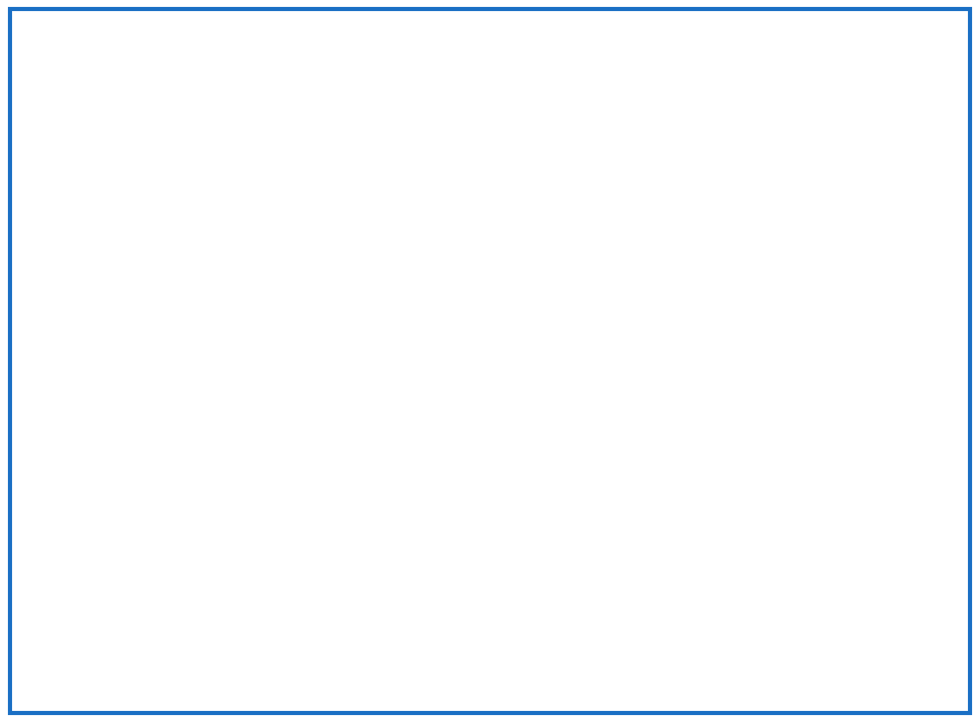

Which slice is the largest?

GM